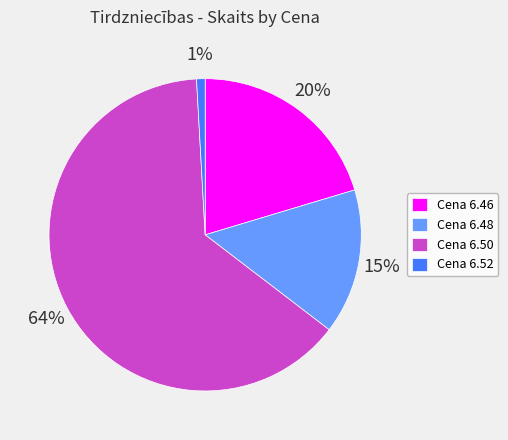

Is there a majority slice in this chart?

Yes